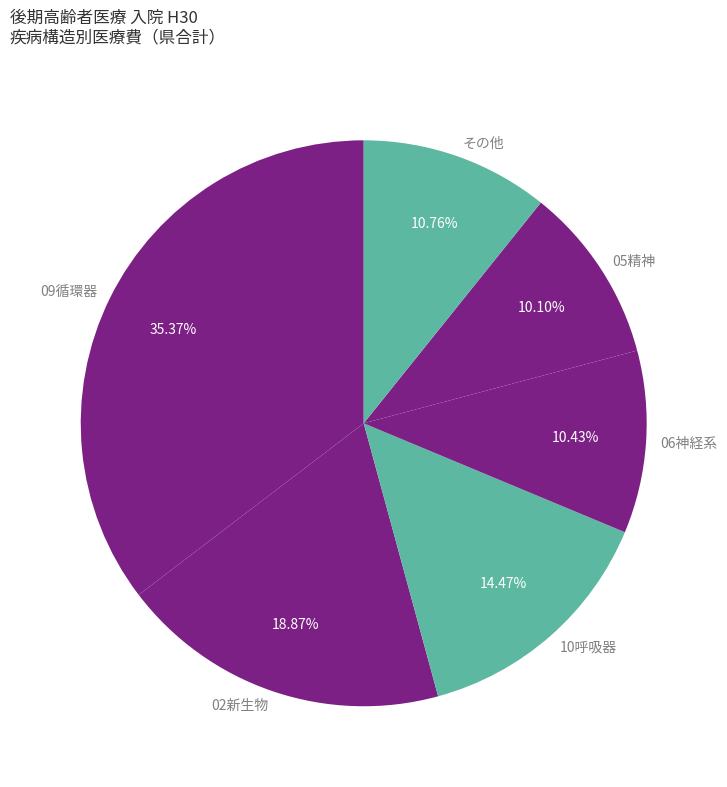

To the nearest percent, what percentage of the pie is 02新生物?

19%